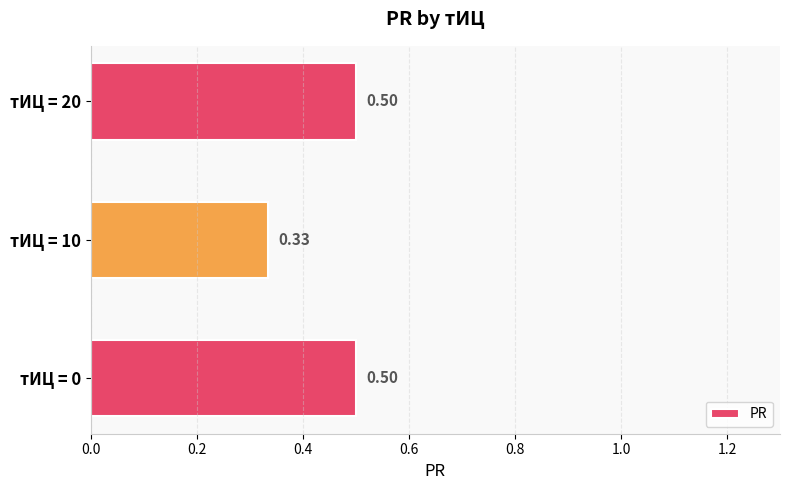

Which category has the lowest value across all series?

тИЦ = 10